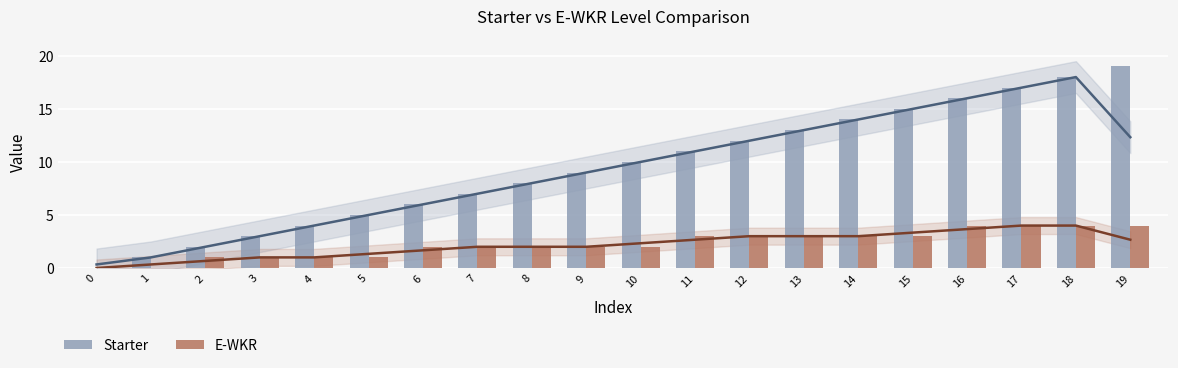

Rank the categories by E-WKR value from lowest to highest.

0, 1, 2, 3, 4, 5, 6, 7, 8, 9, 10, 11, 12, 13, 14, 15, 16, 17, 18, 19